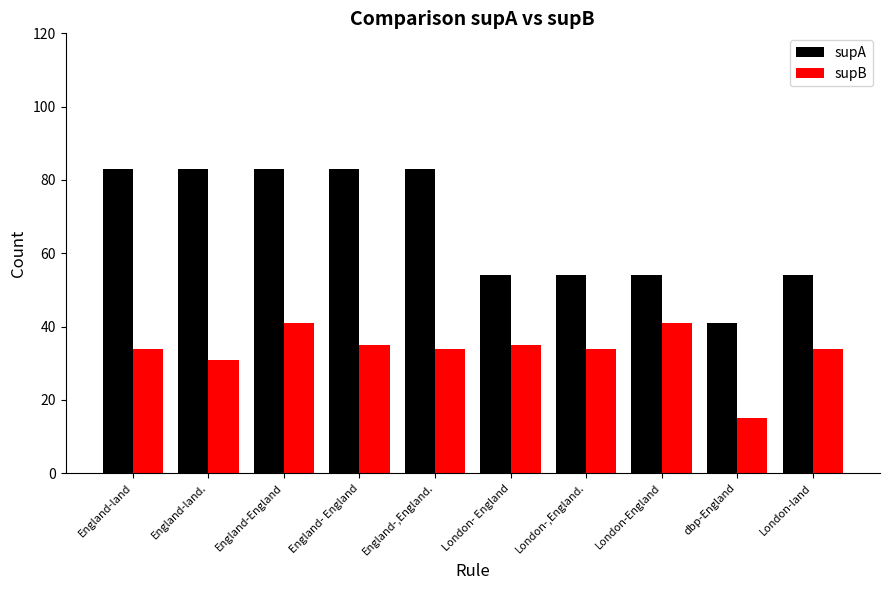

What is the difference between the maximum and minimum values in the supB series?

26